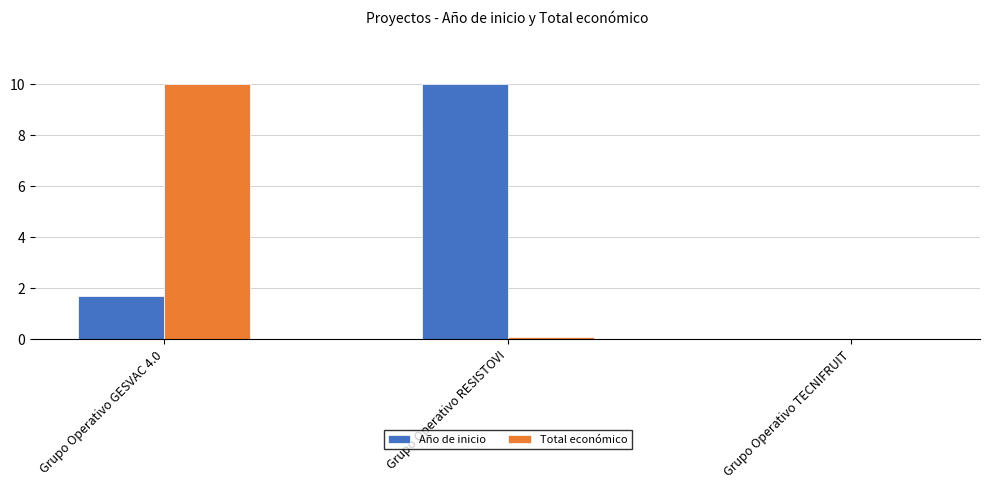

Count the Año de inicio values in the range 0 to 10.

3